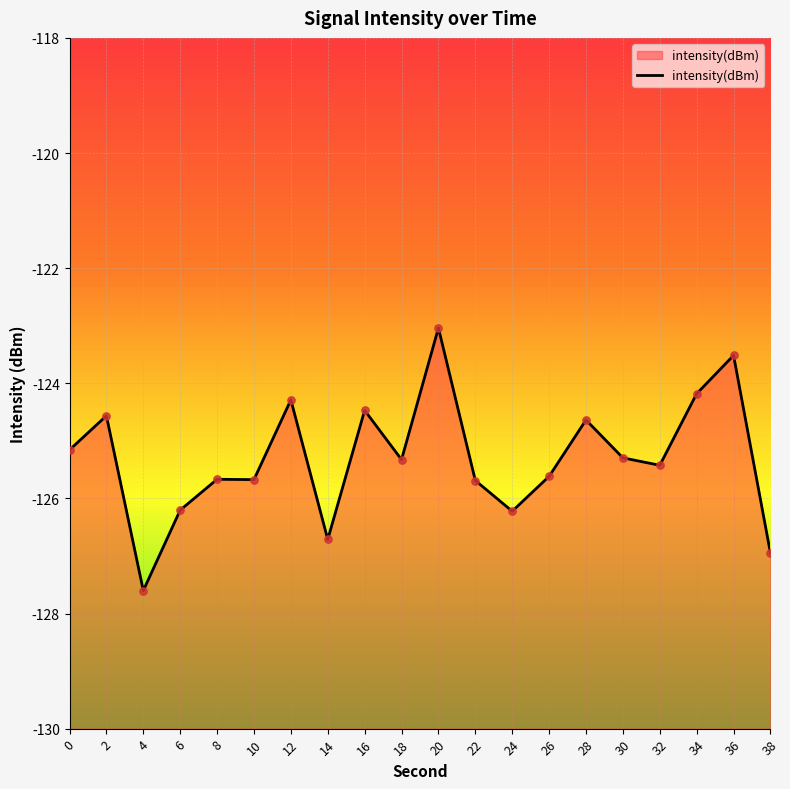

What is the change in value from 2 to 36?

+1.0